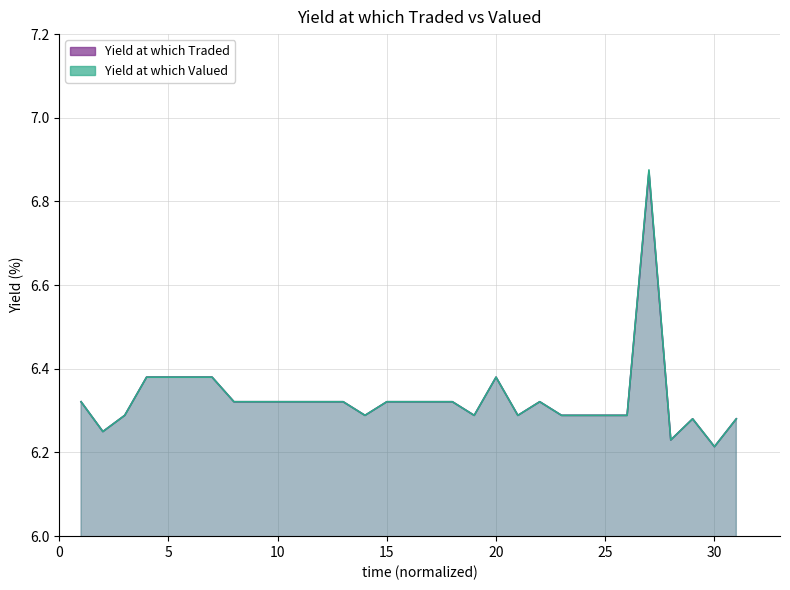

In Yield at which Traded, how many points are lower than both neighbors (excluding endpoints)?

6